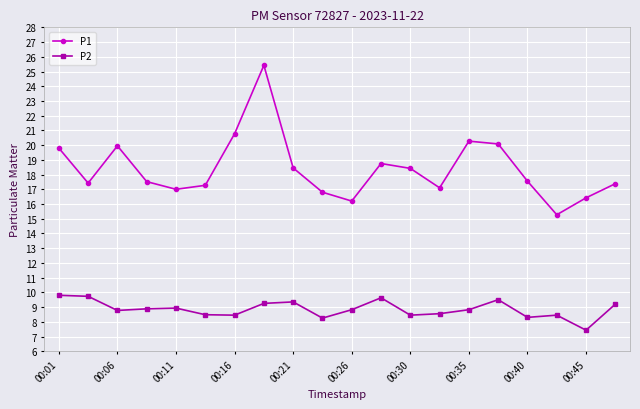

Which series has the widest spread of values?

P1